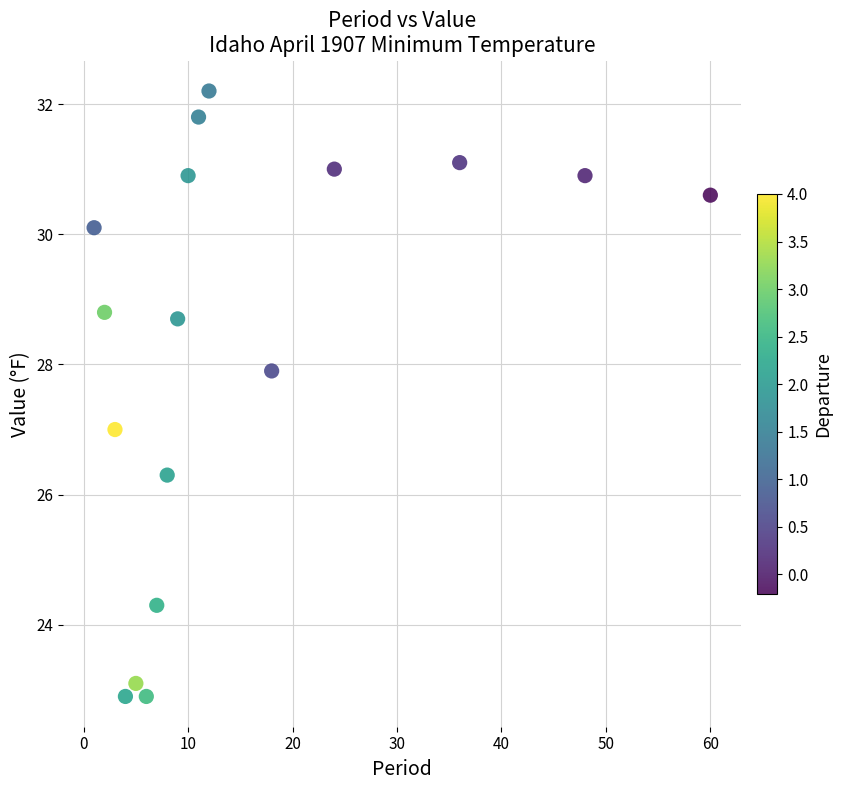

What is the range of Y values (max minus min)?

9.3